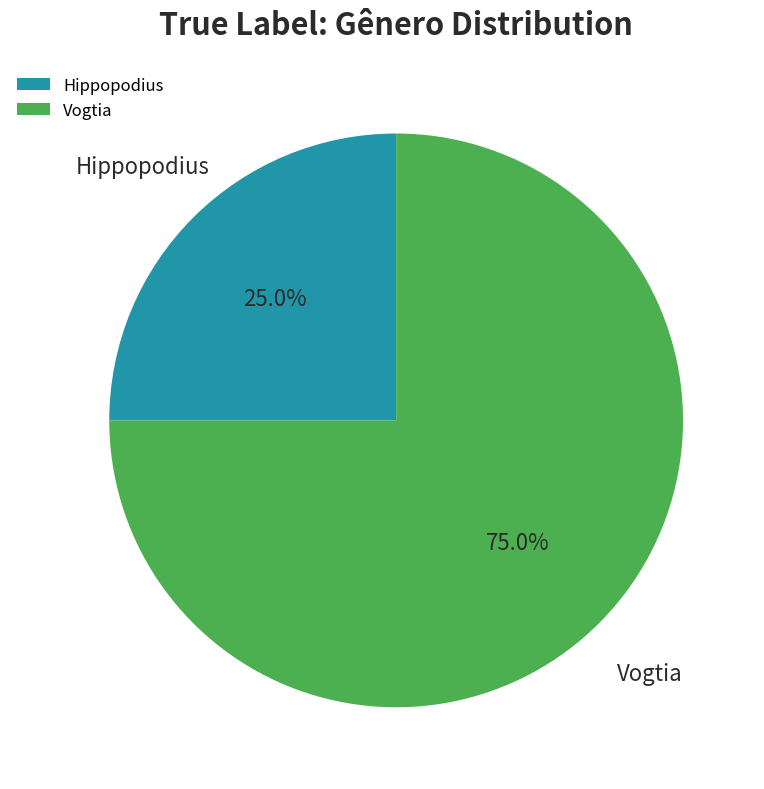

How many slices are in this pie chart?

2